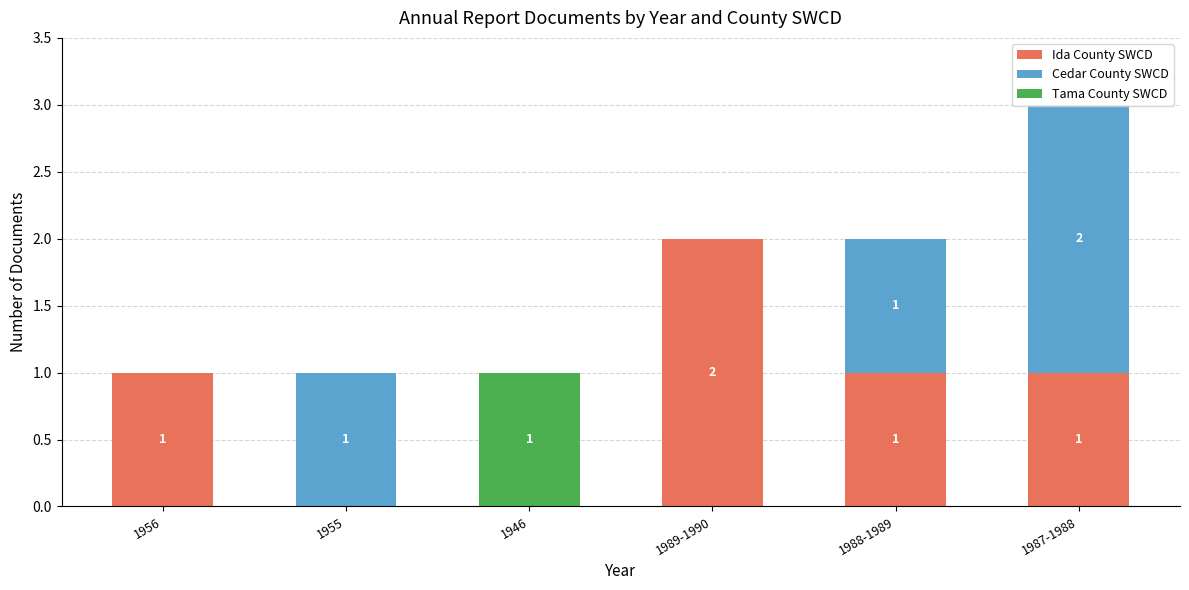

How many data points does each series have?

6